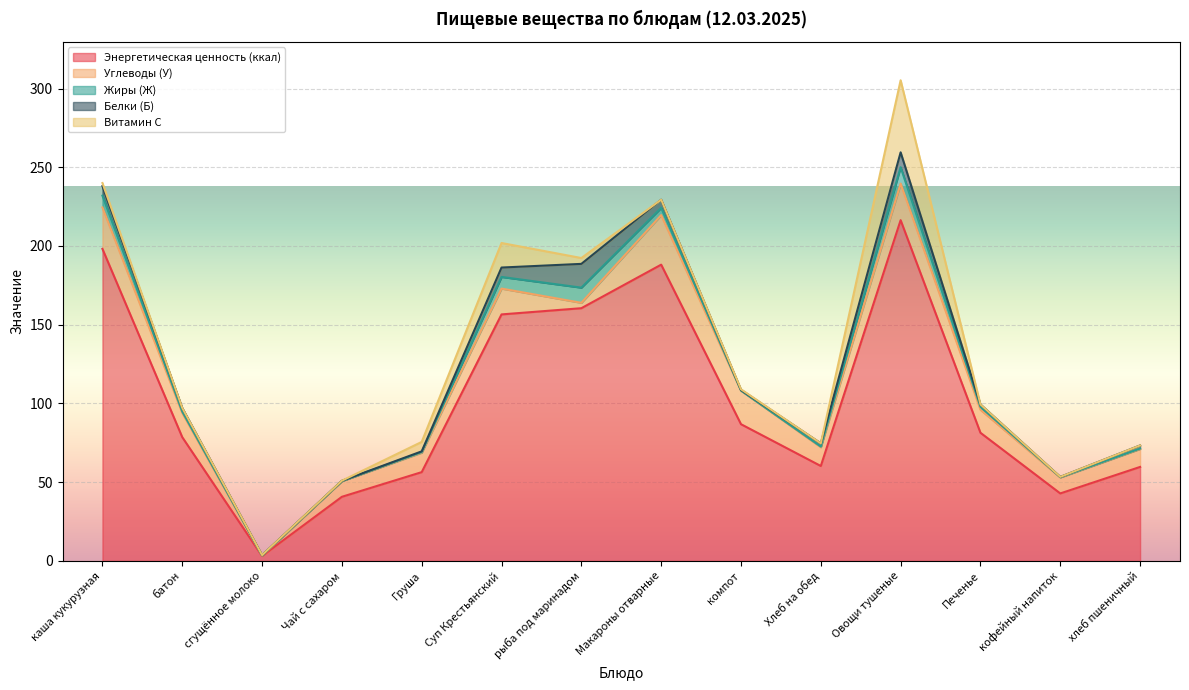

True or false: Жиры (Ж) has a value of 0.0 at компот.

False